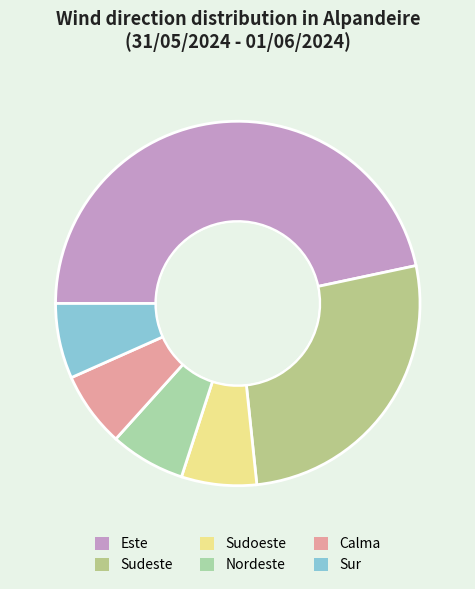

The Calma slice represents 2% of the pie. True or false?

False